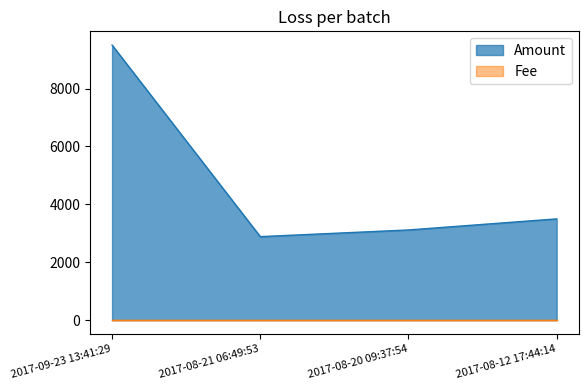

Does the chart have visible grid lines?

No